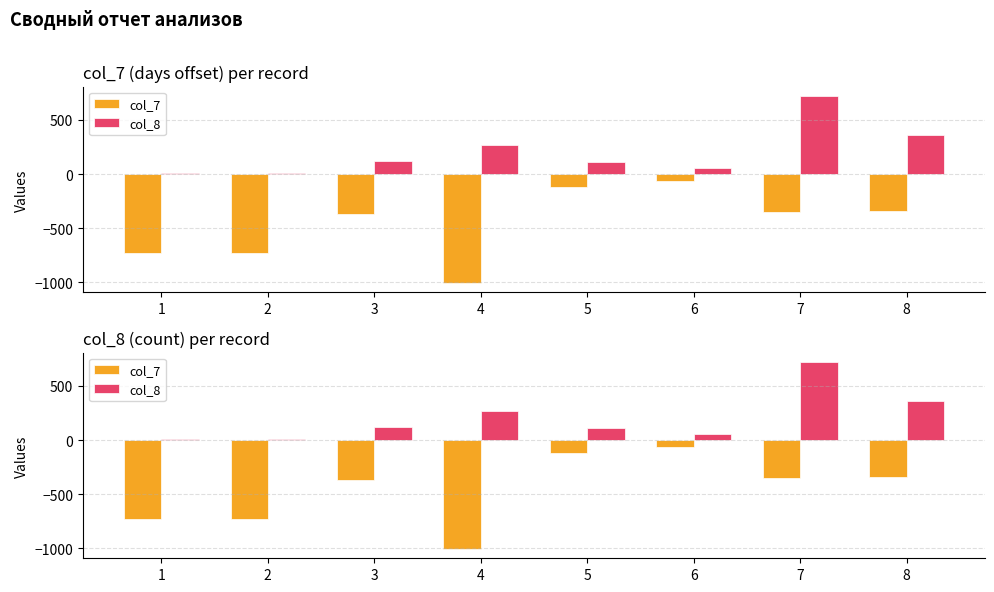

The value of col_8 at 1 is 17. True or false?

False